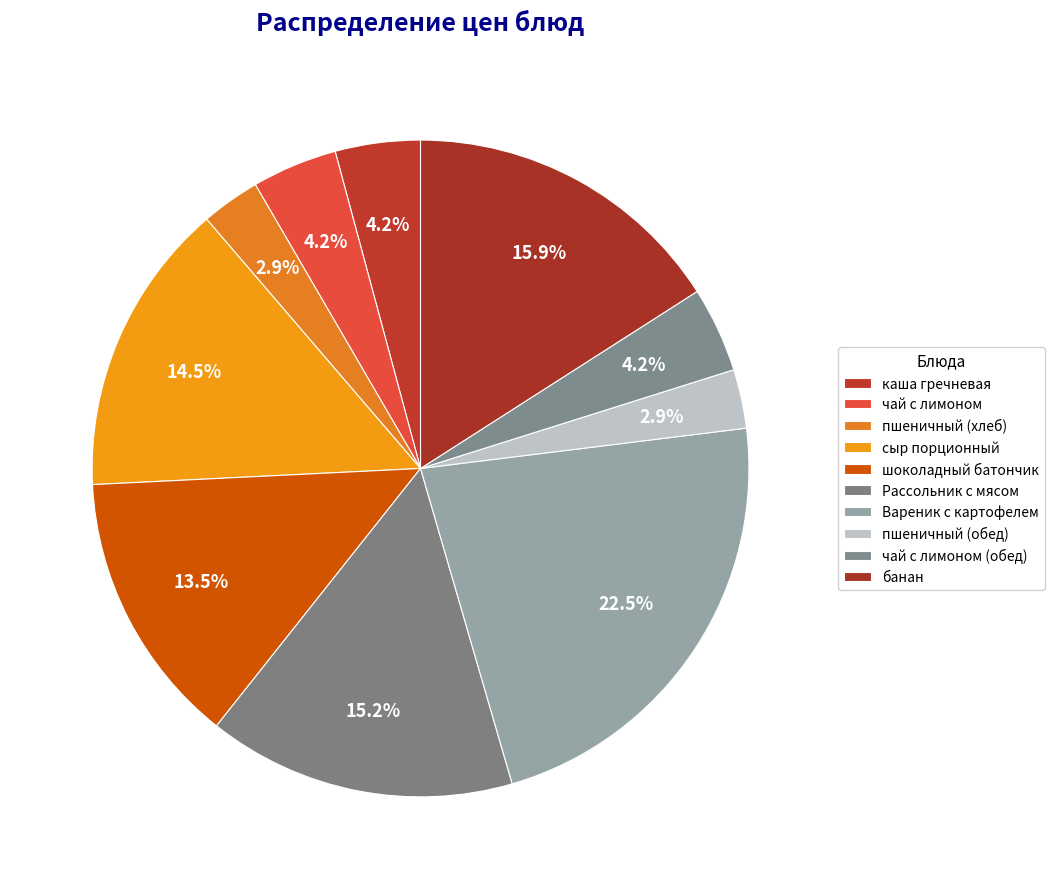

Count the number of slices in the pie.

10